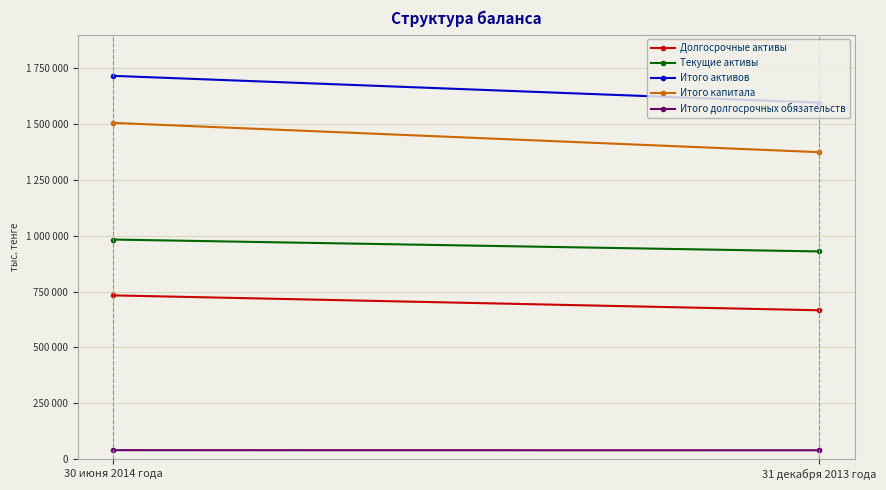

Which series changed the most between 30 июня 2014 года and 31 декабря 2013 года?

Итого капитала